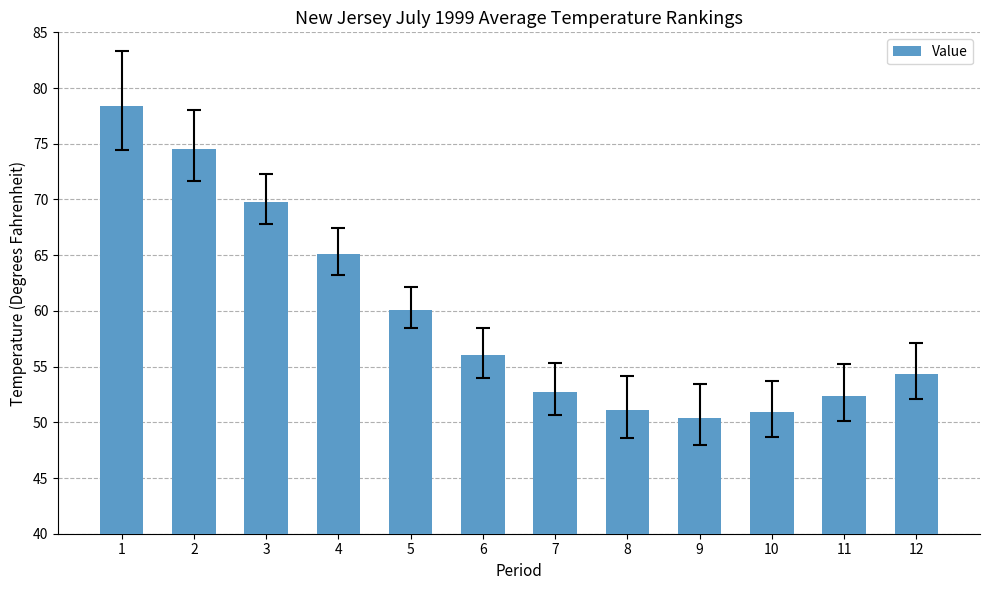

True or false: the data shows 24.2 at 11.

False